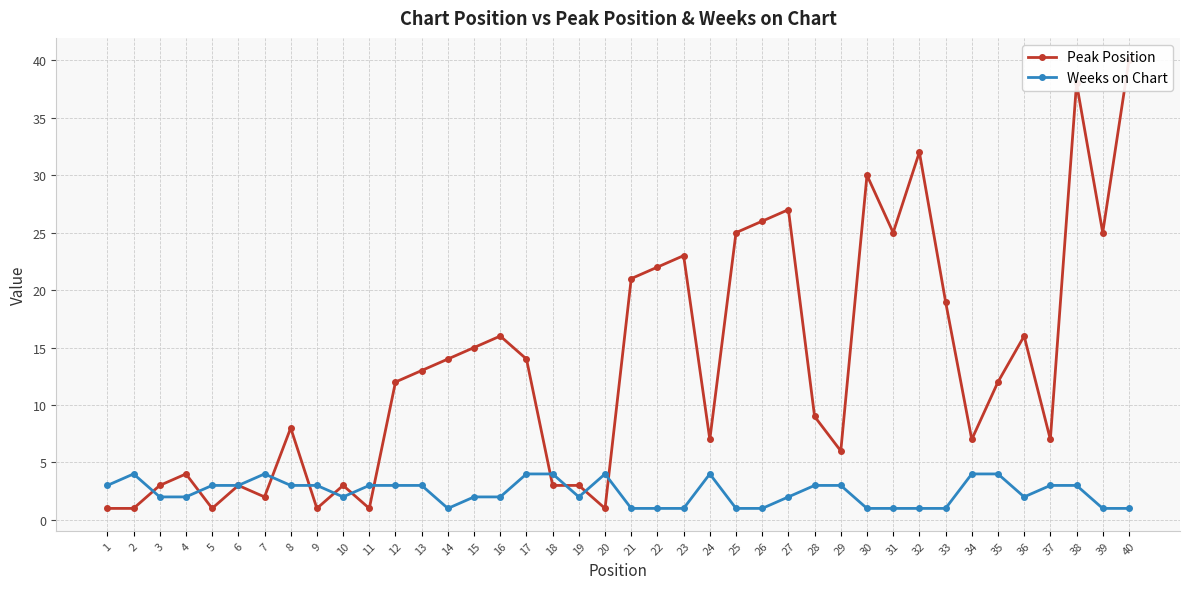

What is the difference between the Peak Position values at 22 and 20?

21